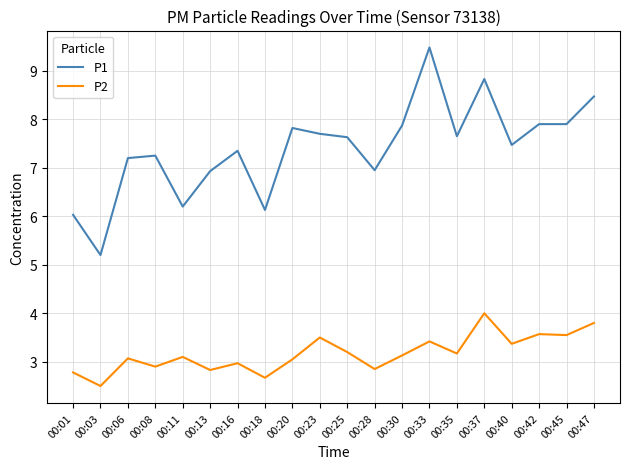

What is the average value of the P2 series?

3.2